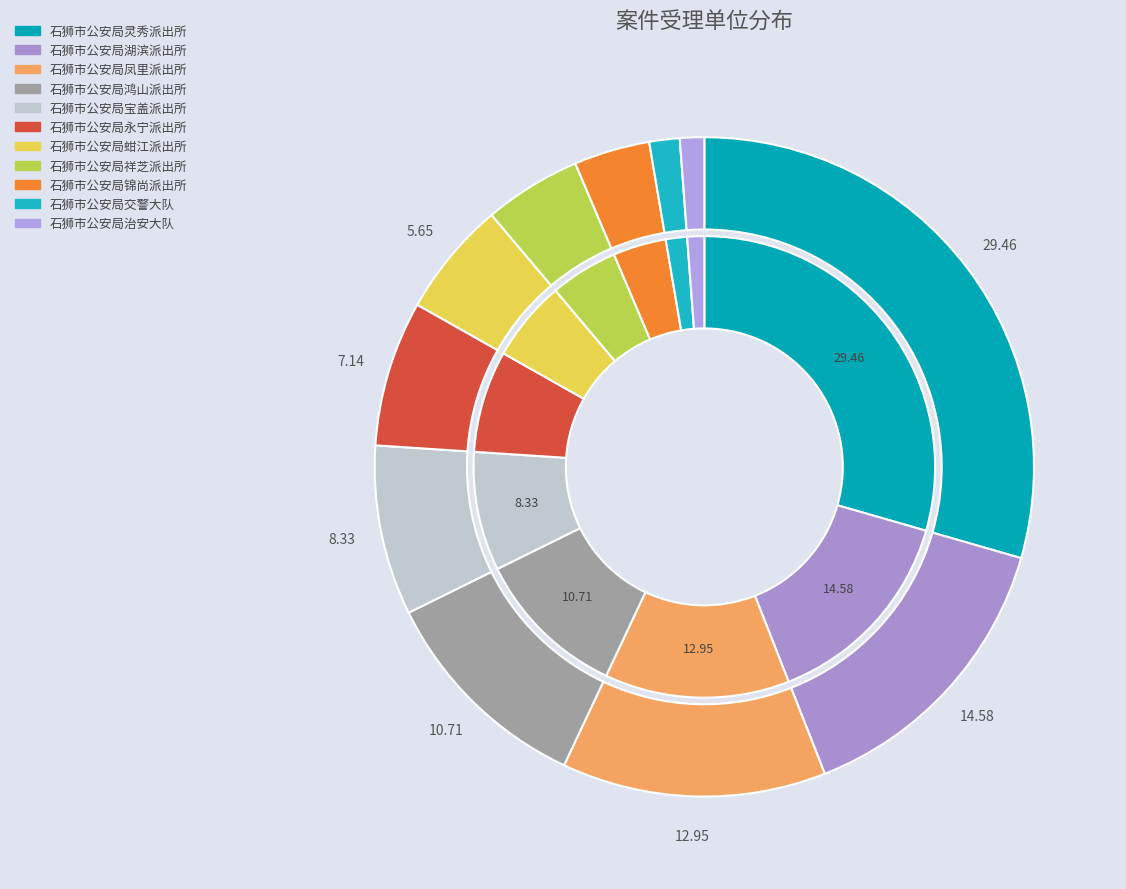

How many segments does this pie chart have?

11